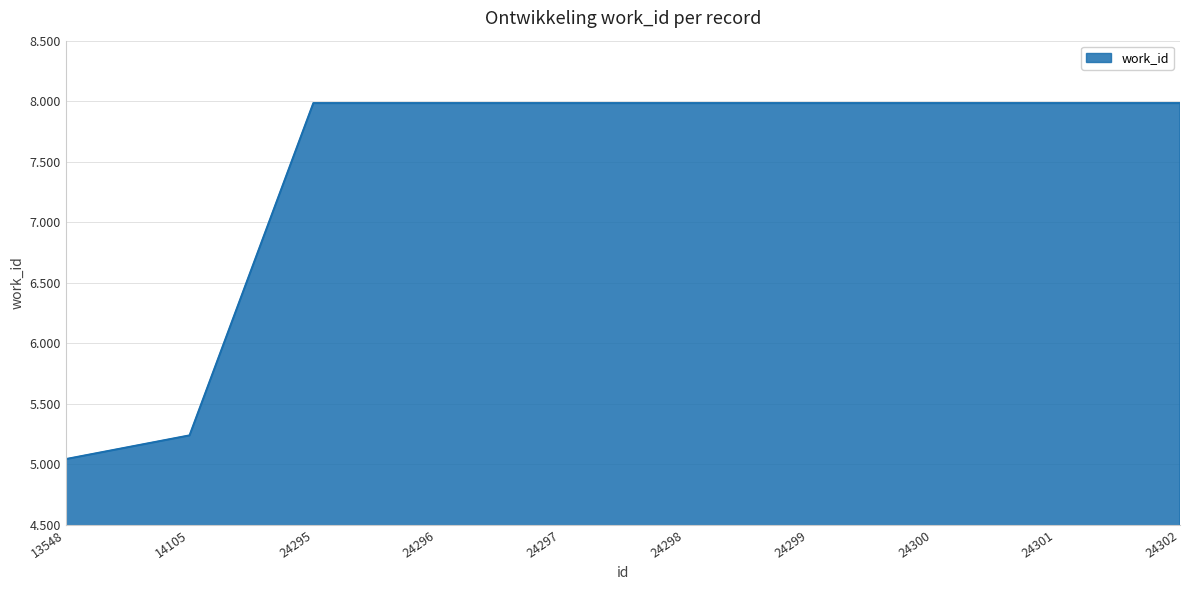

Is this an area chart (filled region under the line)?

Yes